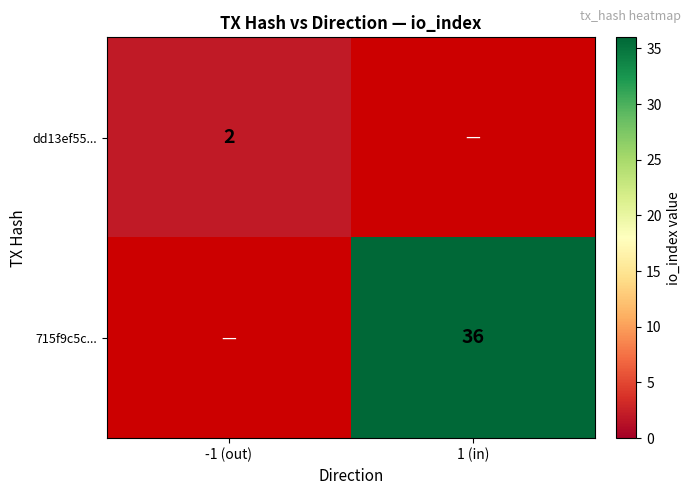

The dd13ef55... series shows 2 at -1 (out). True or false?

True